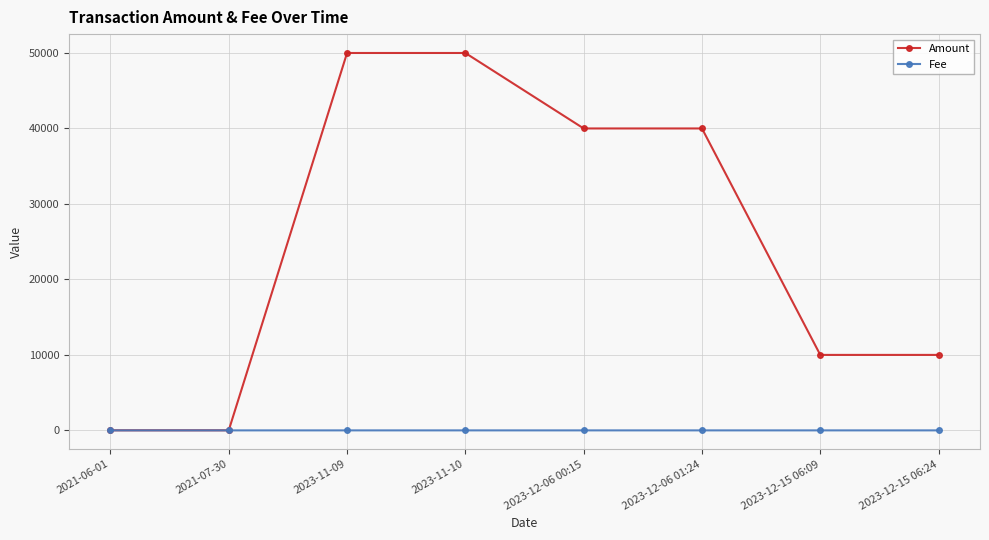

How many distinct data groups are displayed?

2